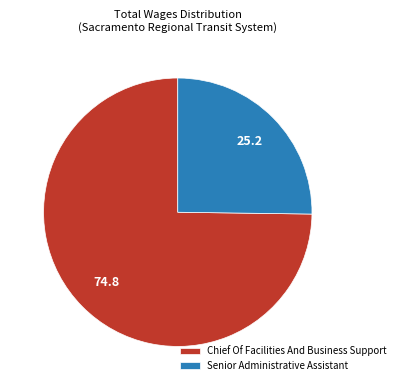

Which category has the biggest portion of the pie?

Chief Of Facilities And Business Support